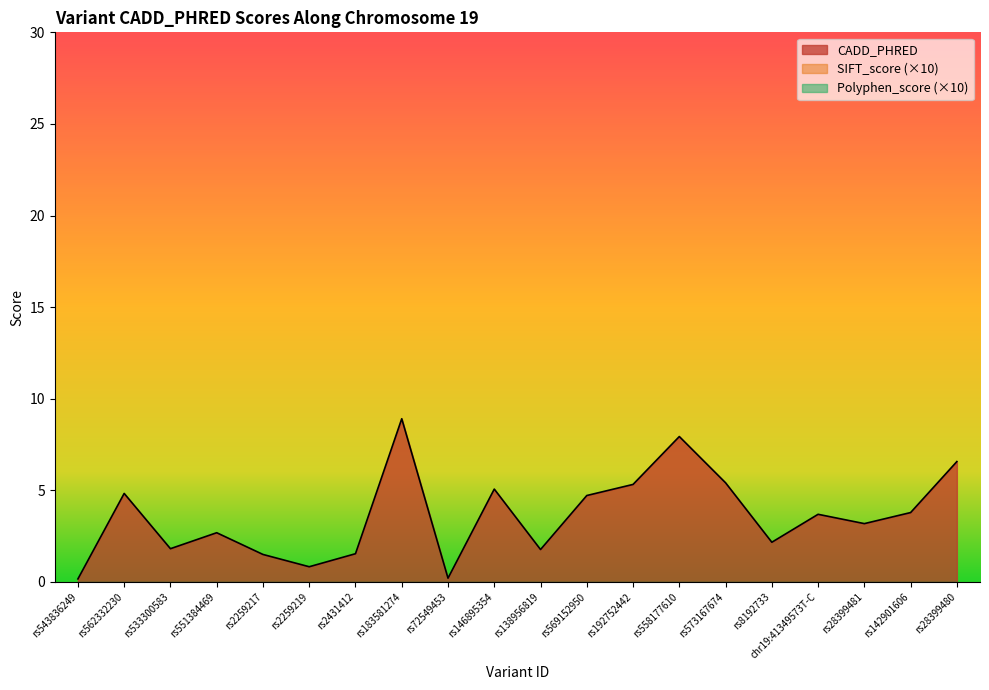

How many lines are shown in the chart?

3